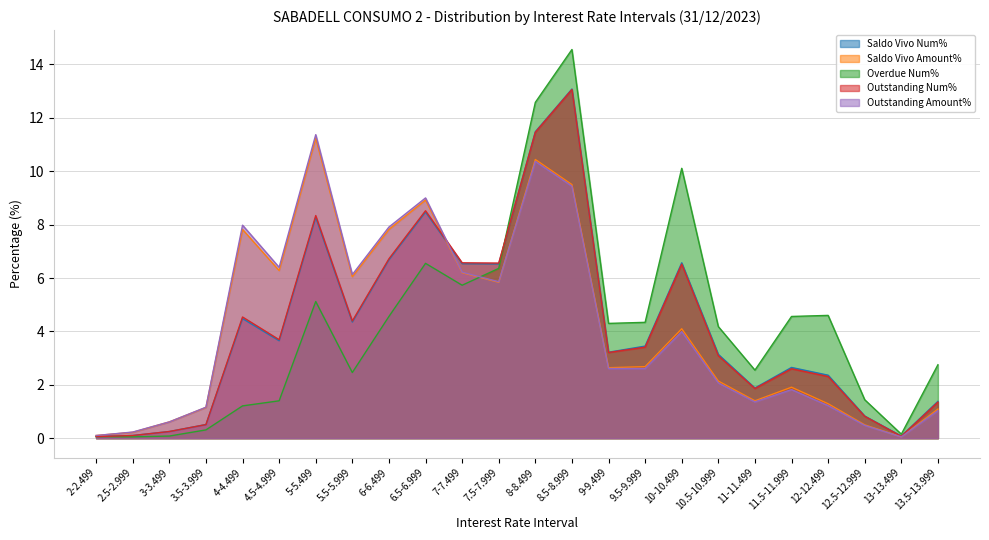

List the labels in order of Saldo Vivo Num% value, largest first.

8.5-8.999, 8-8.499, 6.5-6.999, 5-5.499, 6-6.499, 10-10.499, 7-7.499, 7.5-7.999, 4-4.499, 5.5-5.999, 4.5-4.999, 9.5-9.999, 9-9.499, 10.5-10.999, 11.5-11.999, 12-12.499, 11-11.499, 13.5-13.999, 12.5-12.999, 3.5-3.999, 3-3.499, 2.5-2.999, 13-13.499, 2-2.499